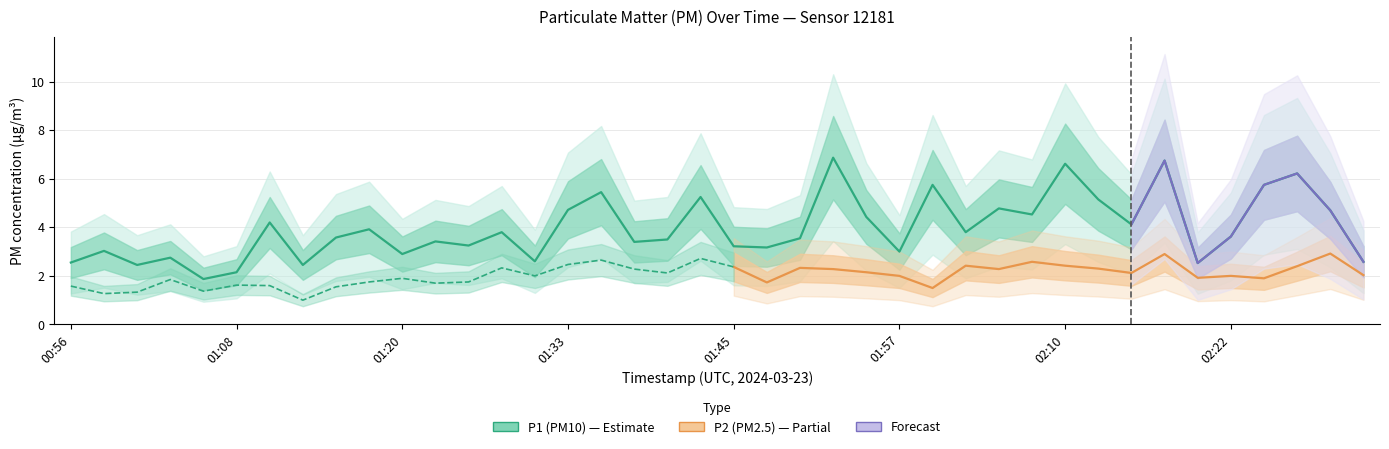

At which category does the data reach its first local valley?

01:01